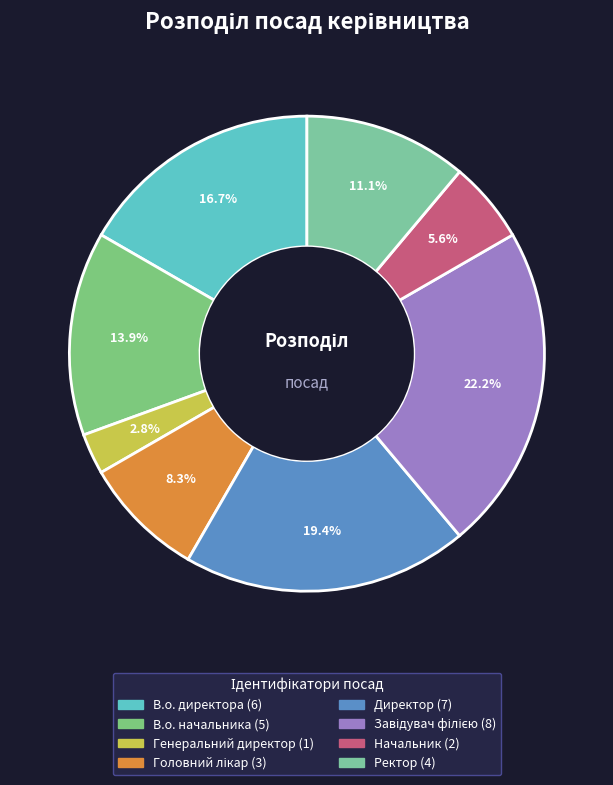

Which category has the smallest portion of the pie?

Генеральний директор